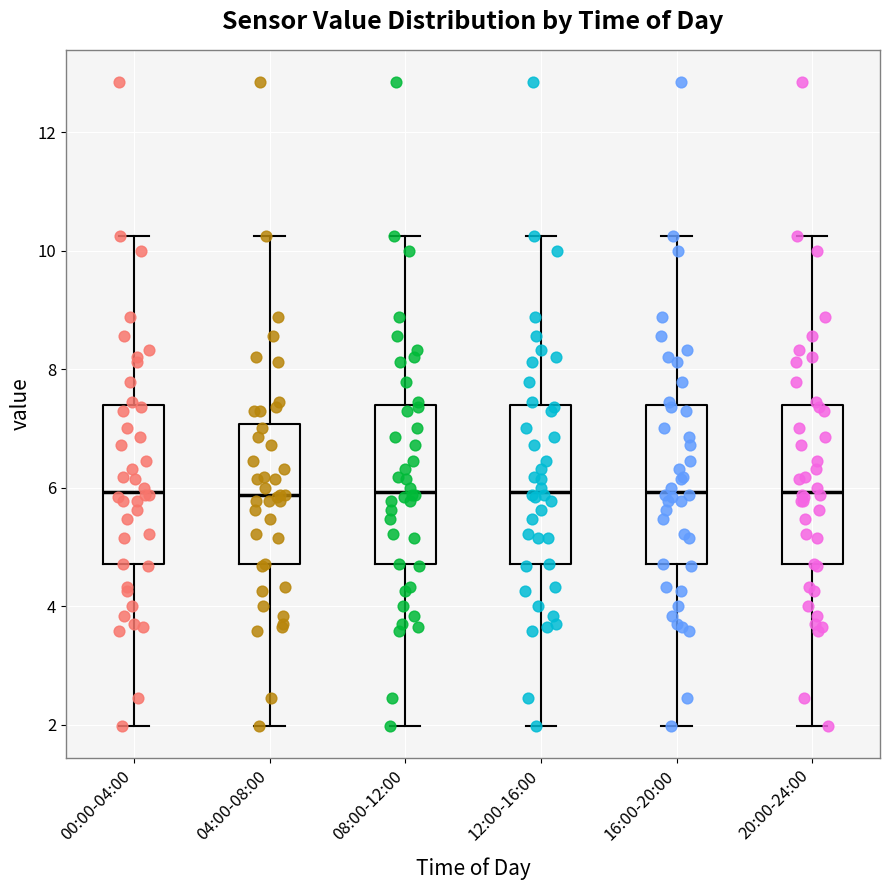

Where does the upper whisker of the box for 16:00-20:00 end on the y-axis? The values are not printed on the chart, so give them approximately, as read against the axis.

10.2